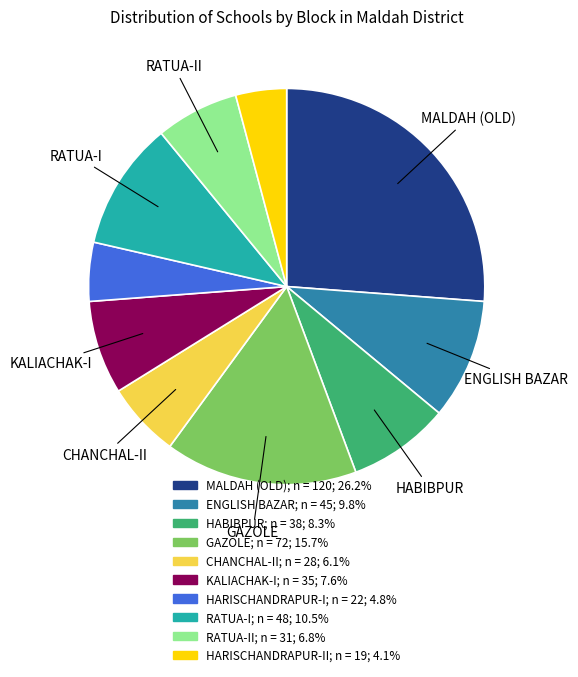

Is there a majority slice in this chart?

No